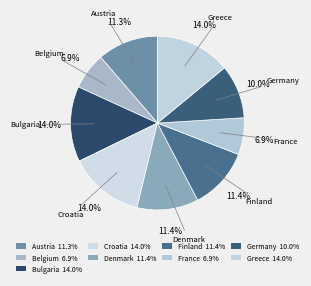

Count the number of slices in the pie.

9